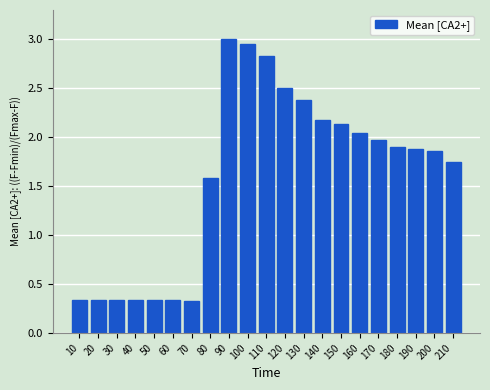

At which label is the value closest to 1?

80